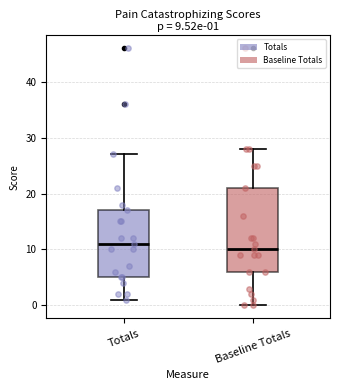

Which box's median line is the highest?

Totals